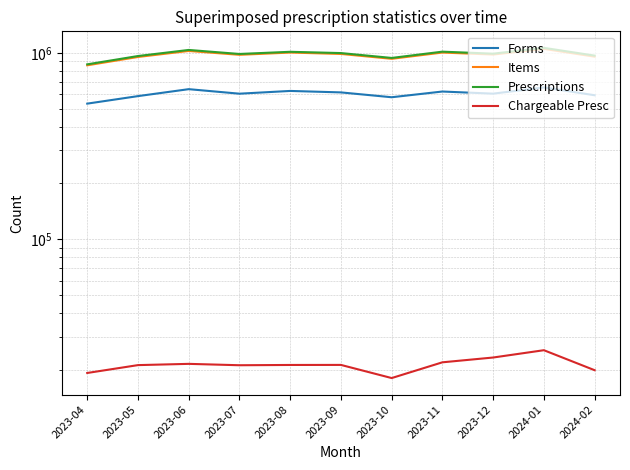

What is the difference between the maximum and minimum values in the Chargeable Presc series?

7397